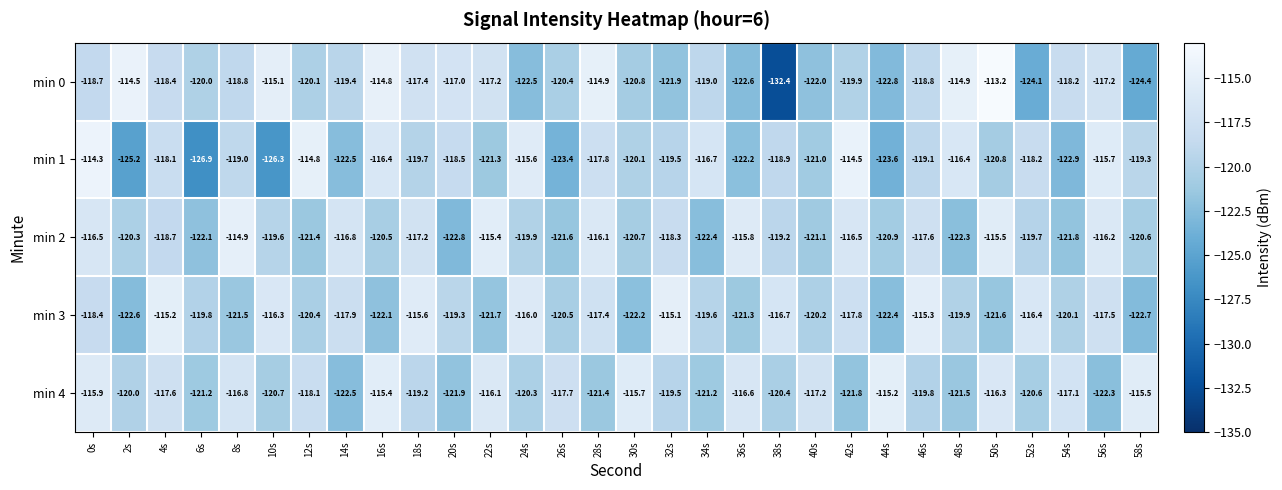

True or false: min 4 has a value of -121.2 at 6s.

True